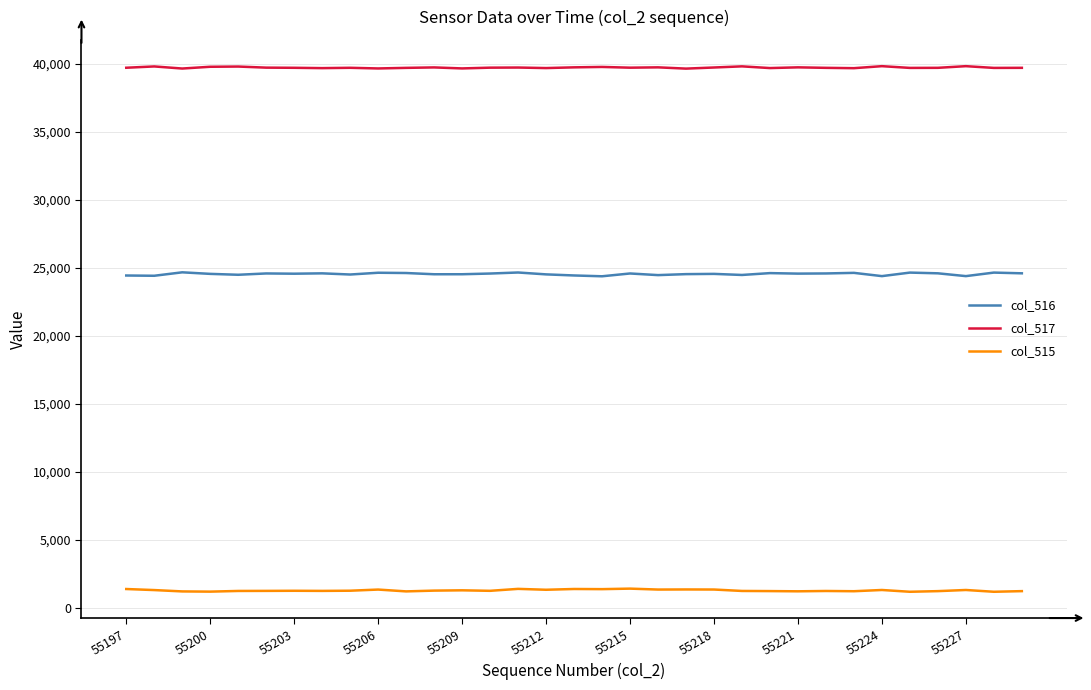

What is the difference between the maximum and minimum values in the col_517 series?

180